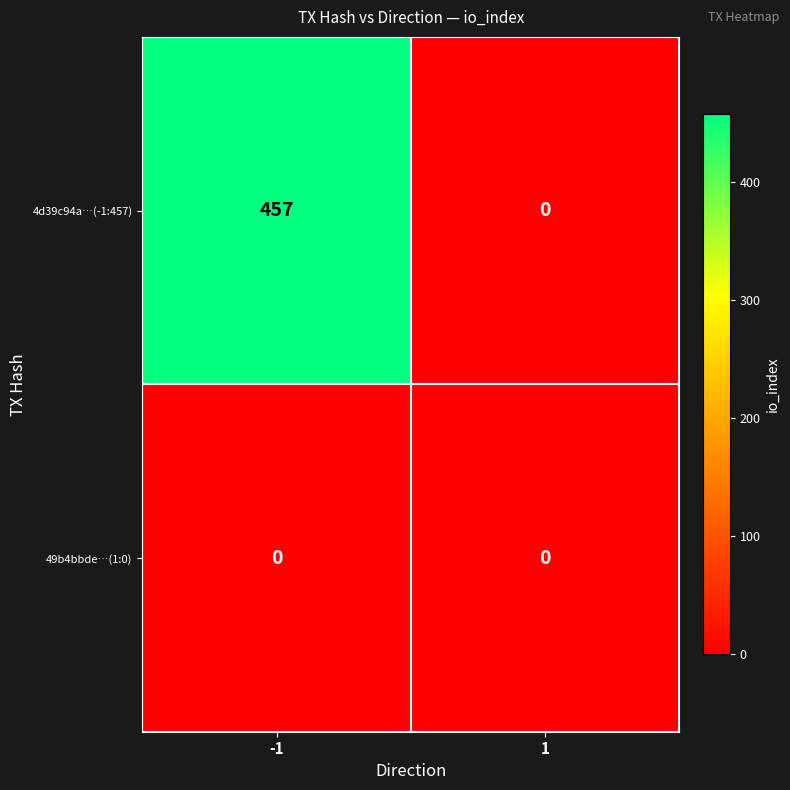

What is the maximum value shown in the chart?

457